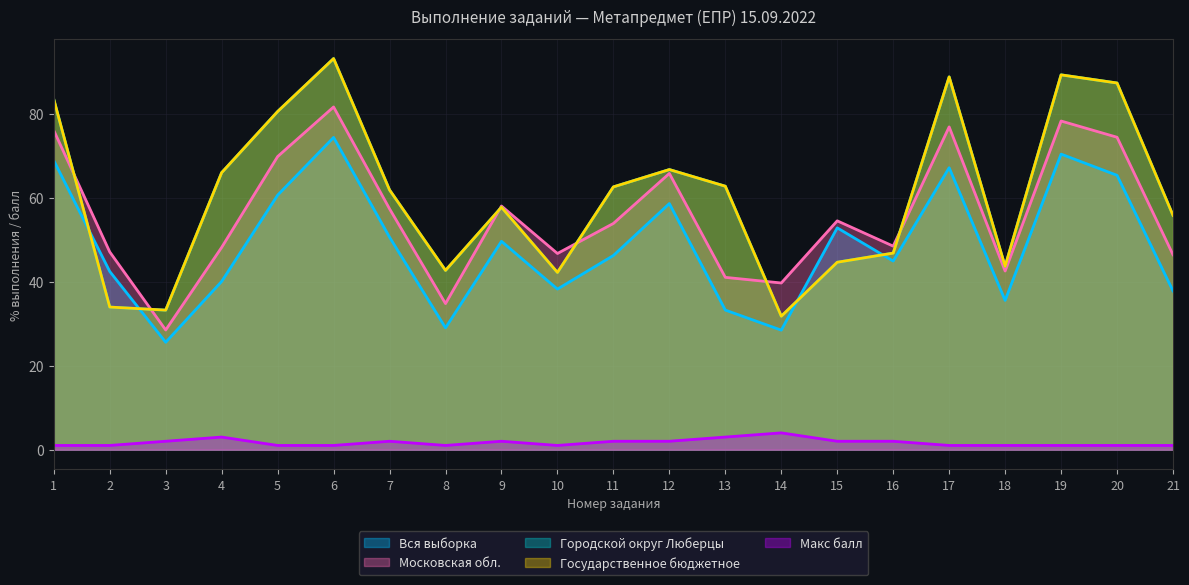

Rank the series by their maximum value, from lowest to highest.

Макс балл, Вся выборка, Московская обл., Городской округ Люберцы, Государственное бюджетное